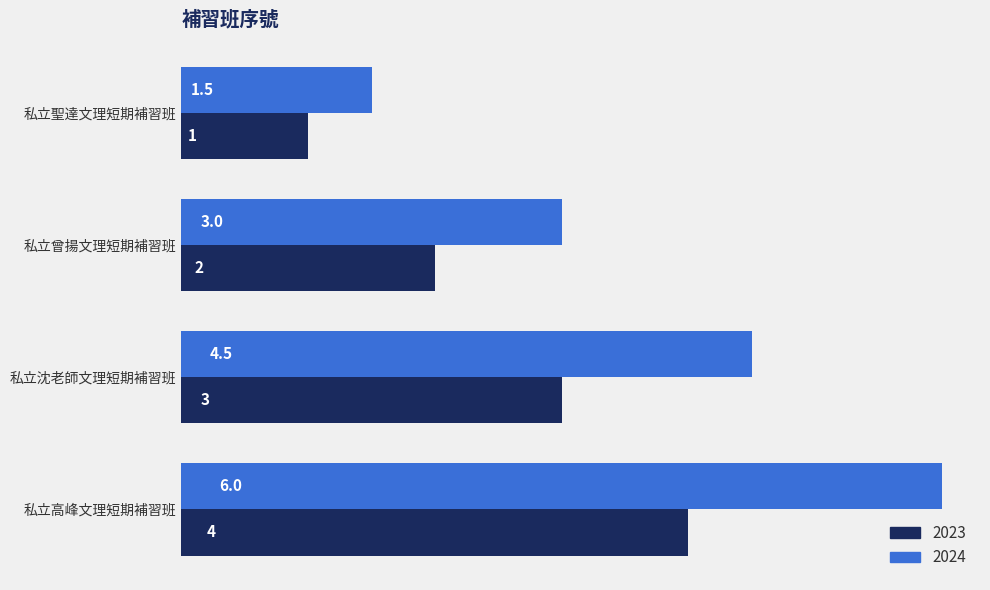

Where is 2023 nearest to the value 2?

私立曾揚文理短期補習班